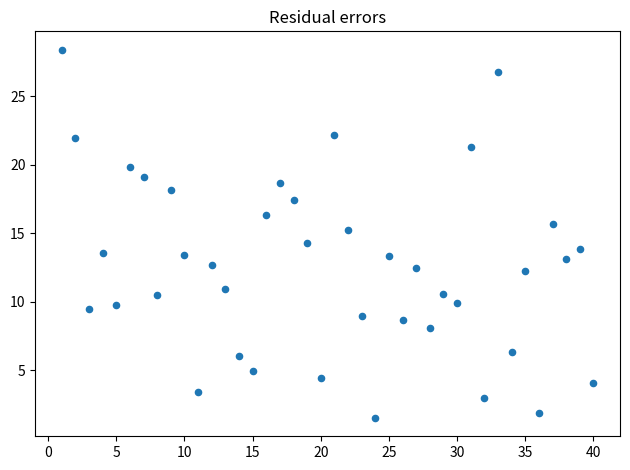

What is the range of Y values (max minus min)?

26.9